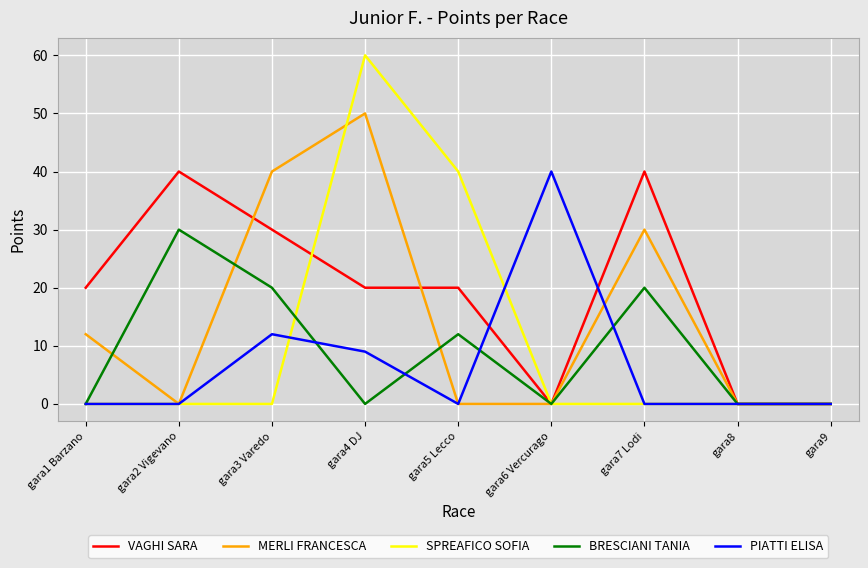

The value of VAGHI SARA at gara2 Vigevano is 40. True or false?

True